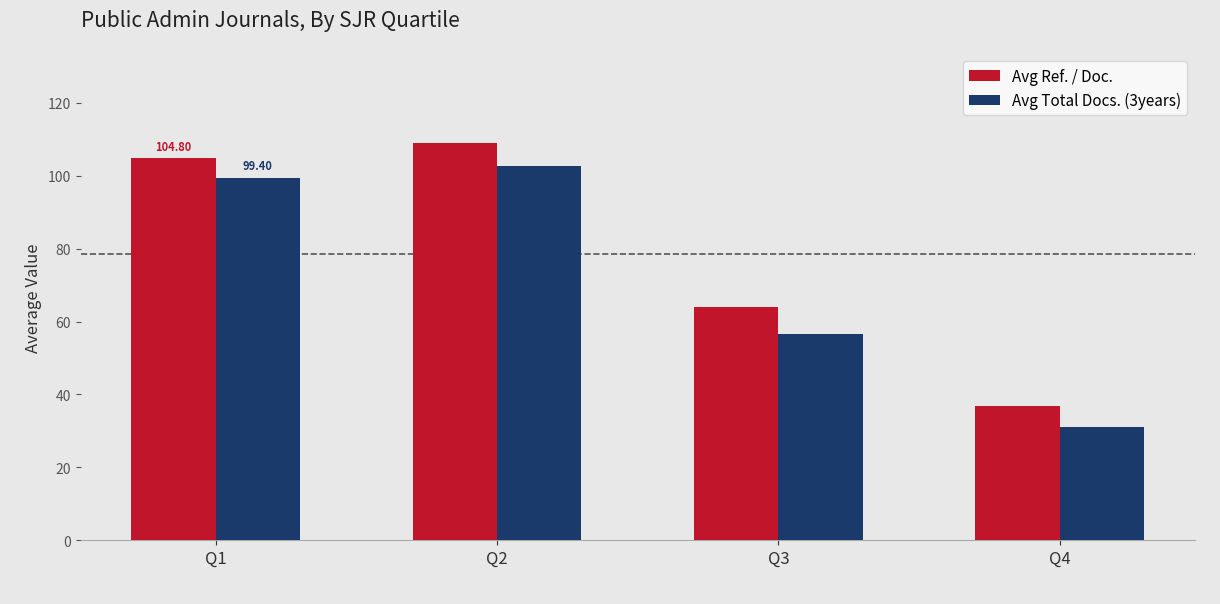

How many bars are there in total?

8